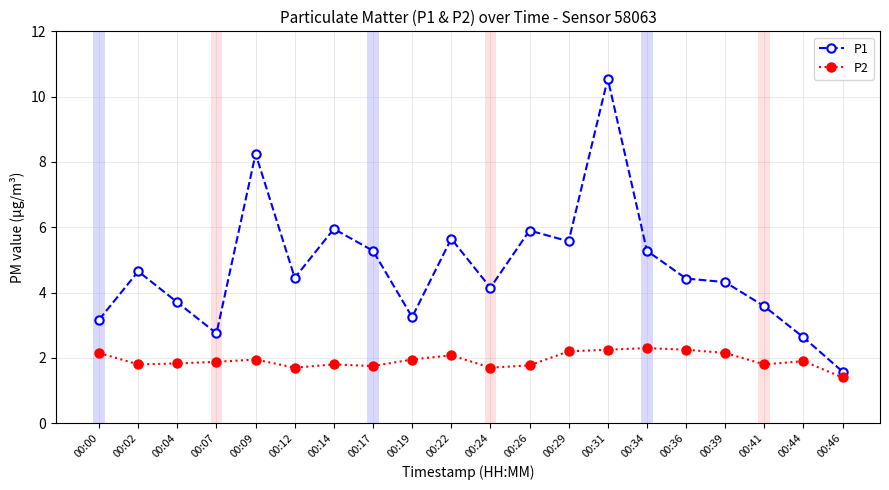

Is the value of P1 at 00:07 greater than the value of P2 at 00:24?

Yes